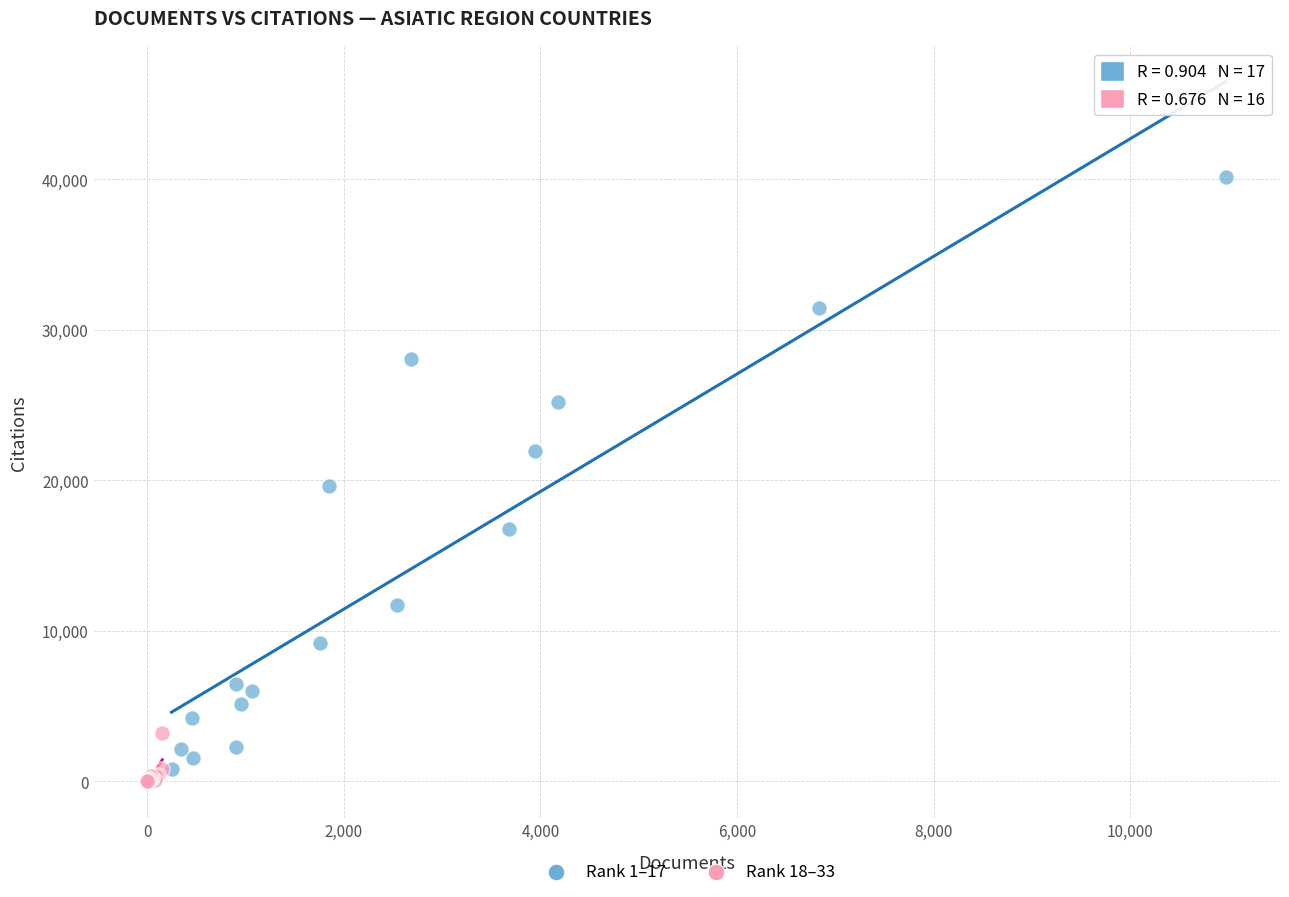

Which series contains the lowest Y value?

Rank 18–33